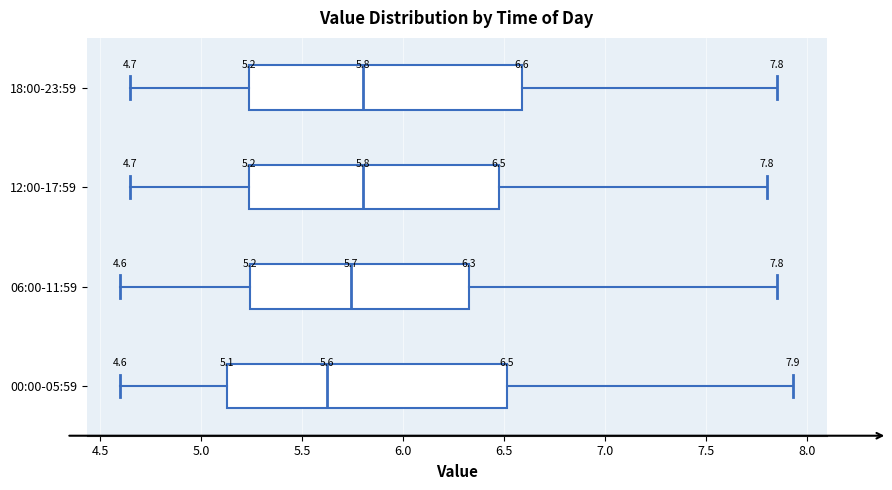

Which box's median line is the furthest to the left?

00:00-05:59